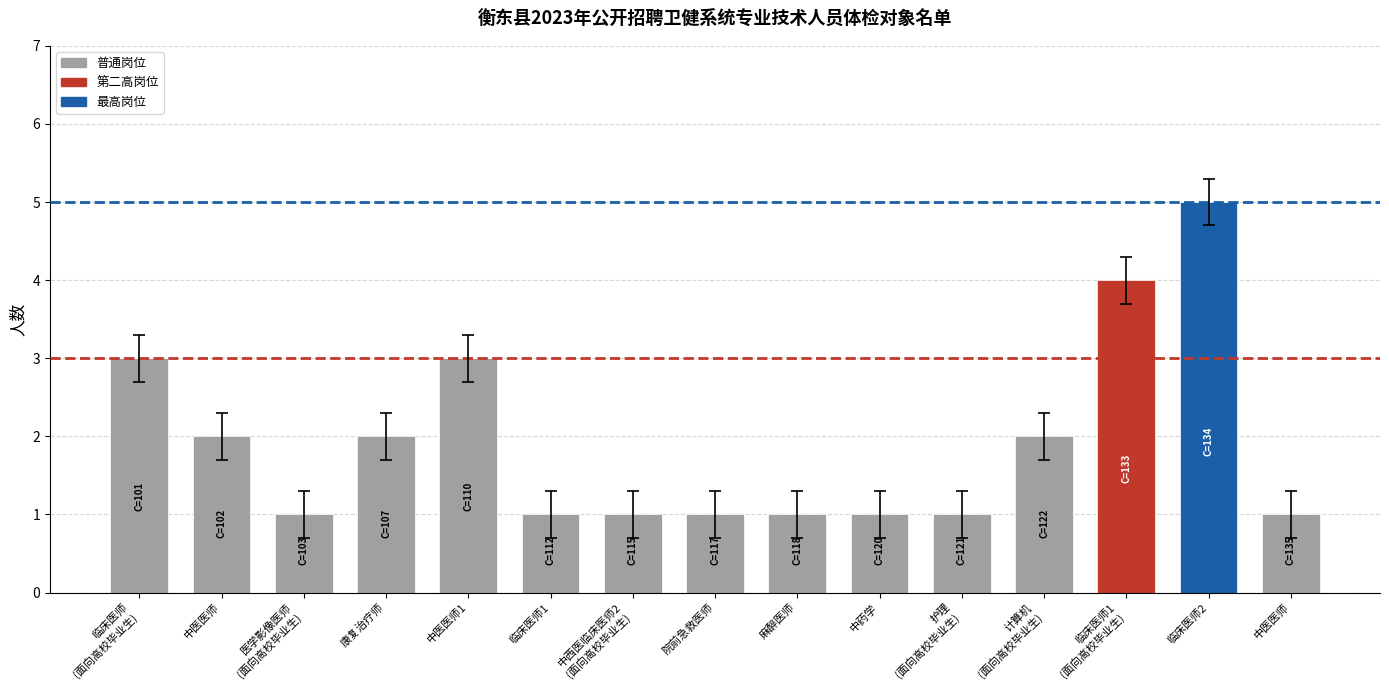

What value does the data have at 计算机
(面向高校毕业生)?

2